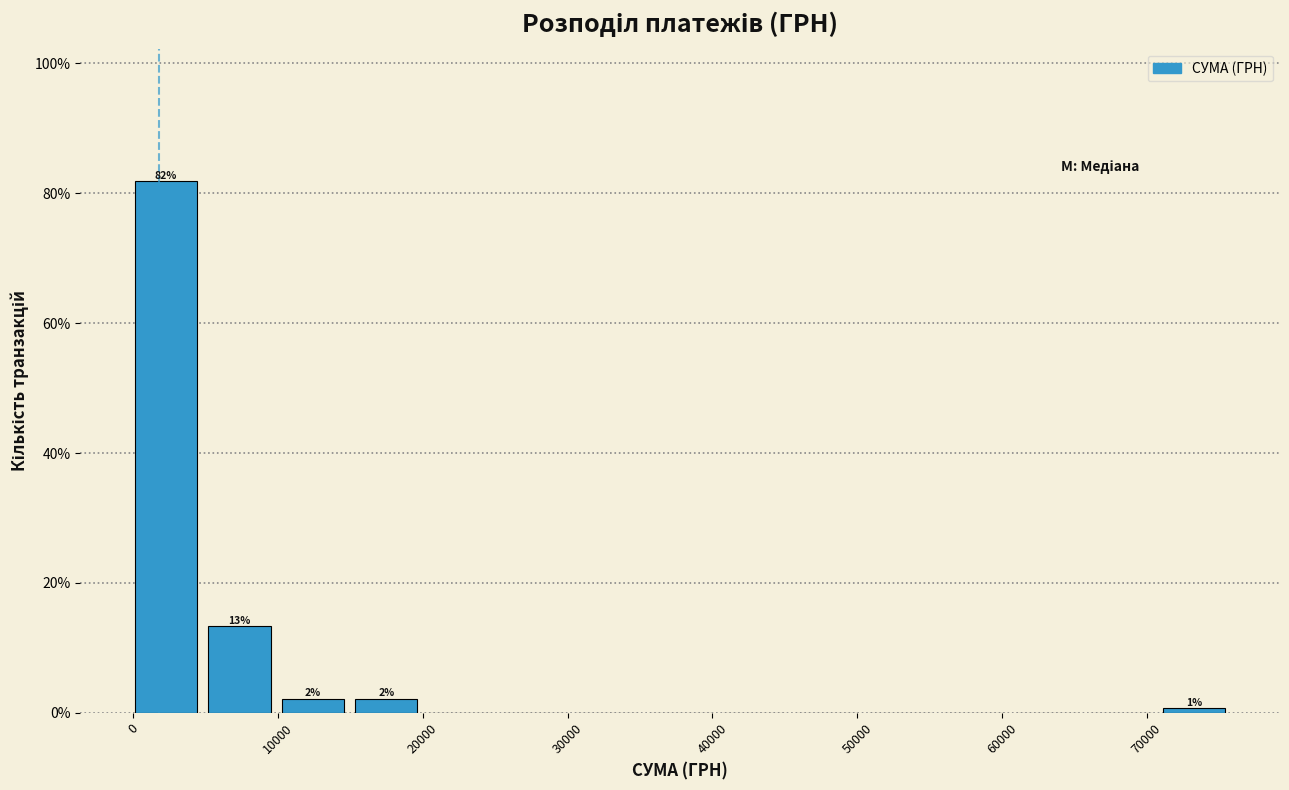

Over which range of the x-axis is the bar tallest?

0 to 5000